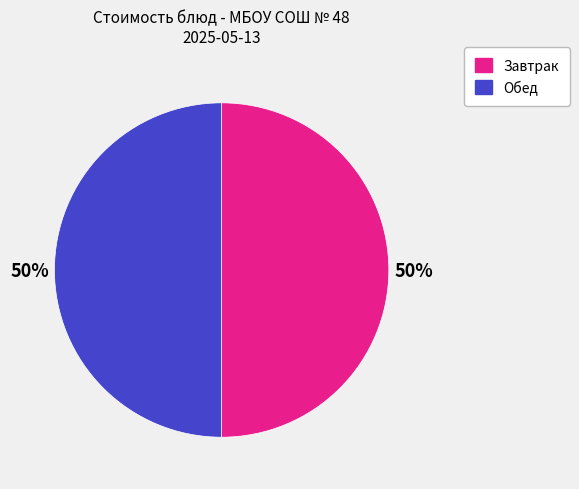

To the nearest percent, what portion does Обед represent?

50%